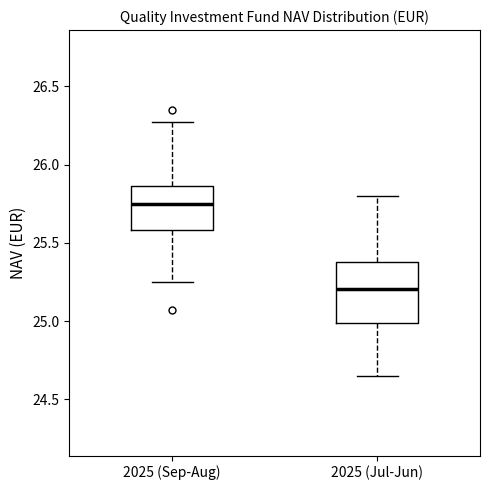

Reading left to right, transcribe this box plot: for each box, give where its median line is, the range the box spans, and where its two whiskers end, as read against the y-axis. The values are not printed on the chart, so give them approximately, as read against the axis.

2025 (Sep-Aug): median 25.75, box 25.60 to 25.85, whiskers 25.25 to 26.25
2025 (Jul-Jun): median 25.20, box 25.00 to 25.40, whiskers 24.65 to 25.80